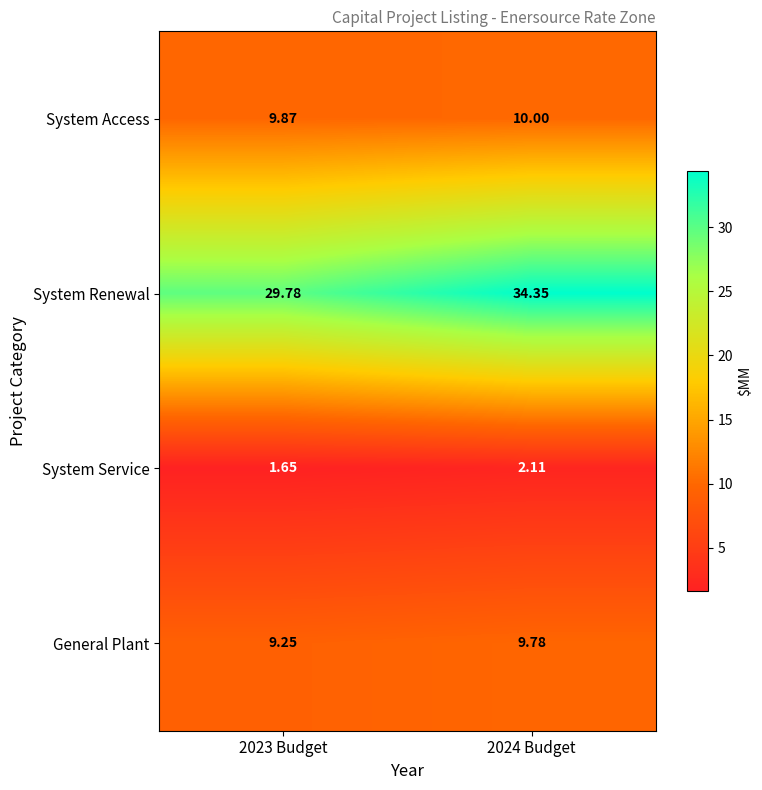

Which series has the largest total across all categories?

System Renewal